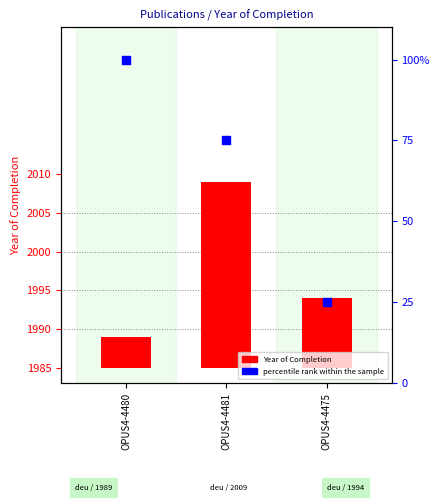

At which category is the sum across all series the highest?

OPUS4-4480